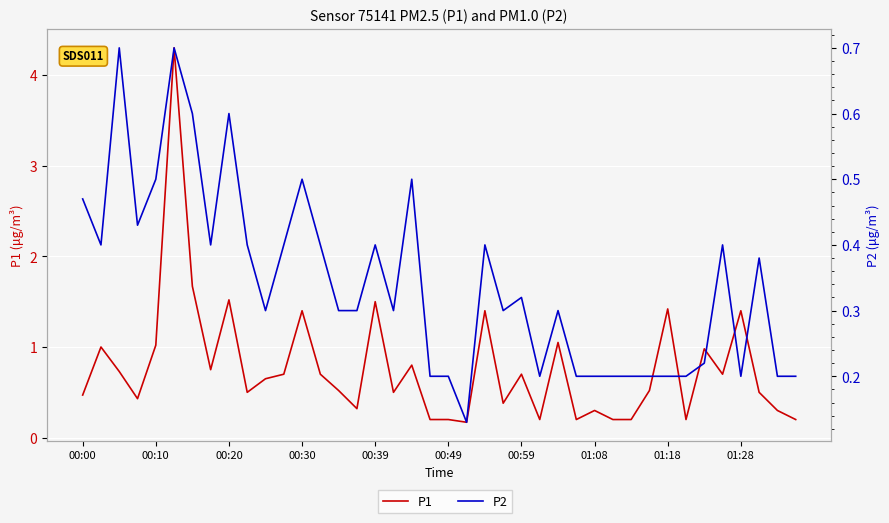

The value of P2 at 35 is 0.4. True or false?

True